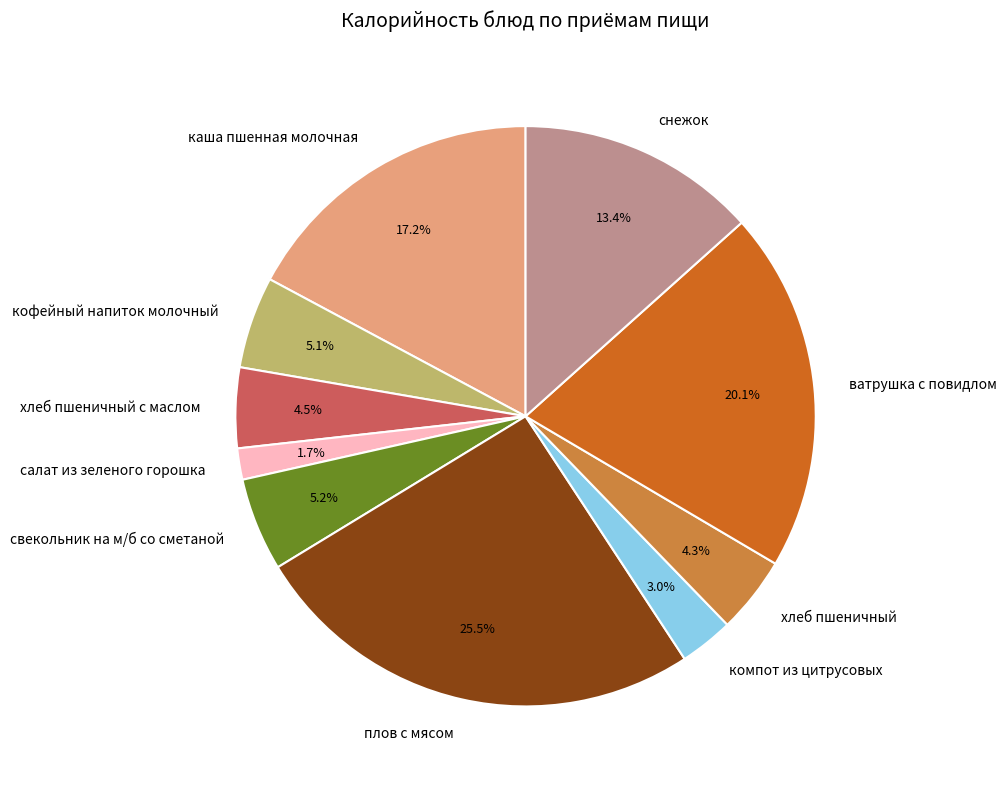

What percentage do снежок and хлеб пшеничный с маслом together represent?

17.9%